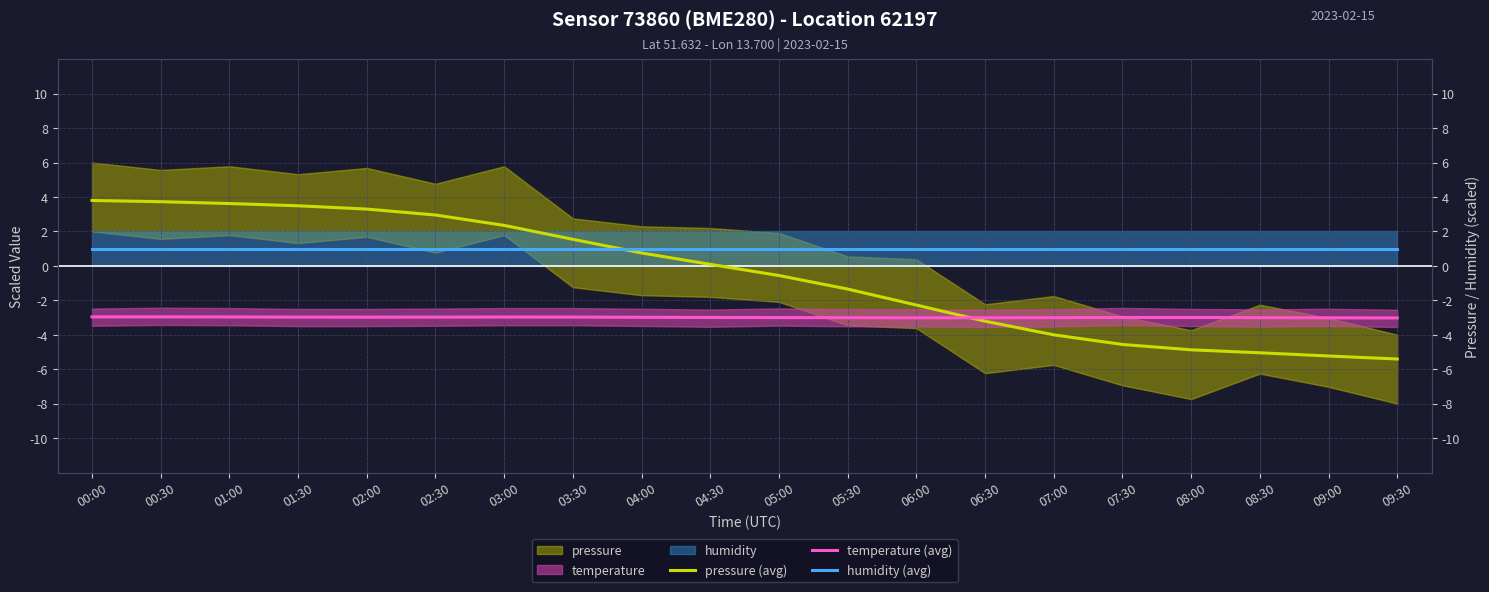

What is the label of the 19th point from the left?

09:00